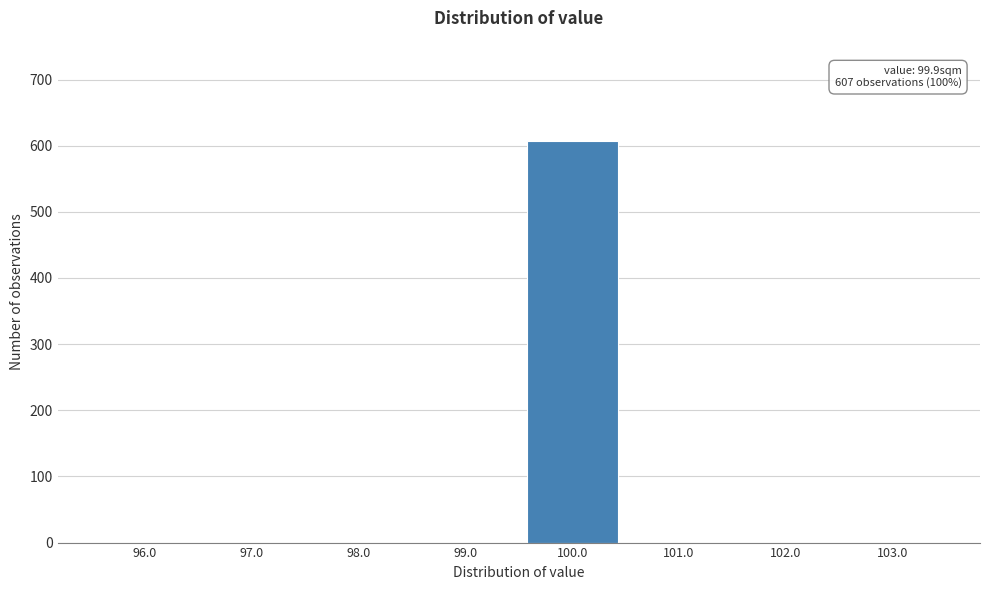

Which range on the x-axis has the tallest bar?

99.5 to 100.5